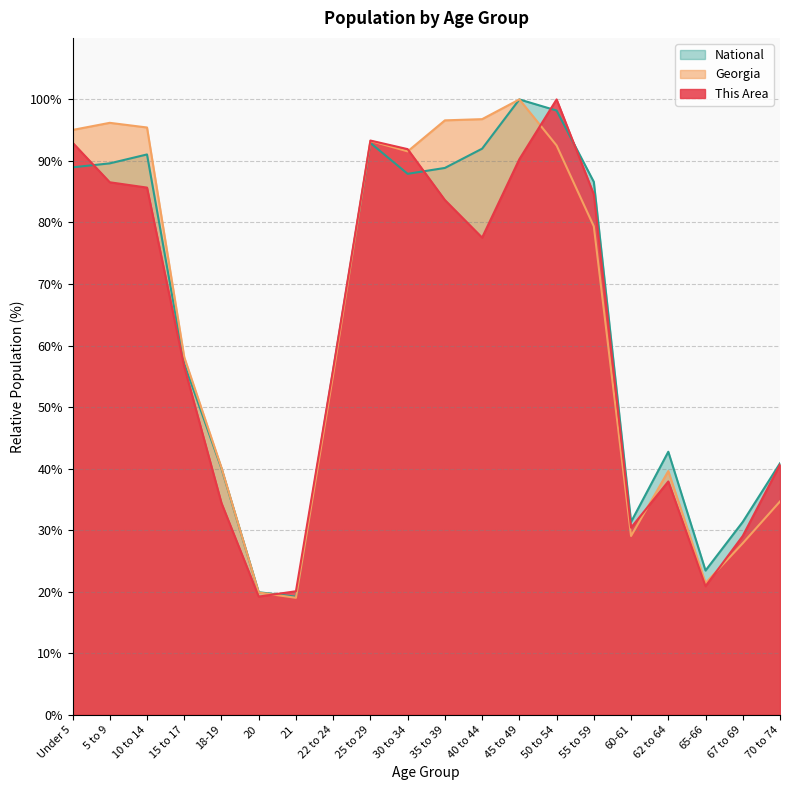

Which series has the largest range (max minus min)?

Georgia